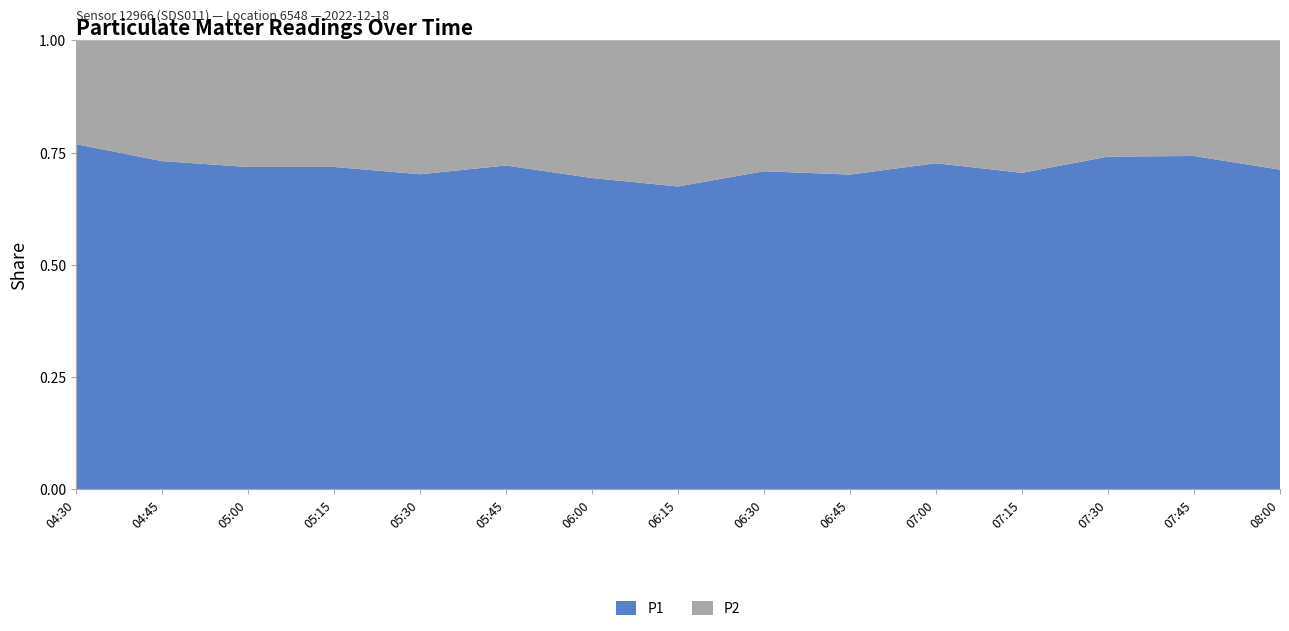

Reading right to left, list all the values displayed in this chart.

P1: 28.5	34.2	35.6	33.3	31.8	29.9	26.1	24.1	23.8	28.7	28.9	36.8	32.1	34.7	38.6
P2: 11.5	11.9	12.4	13.9	12.0	12.8	10.8	11.7	10.5	11.1	12.3	14.4	12.6	12.8	11.6